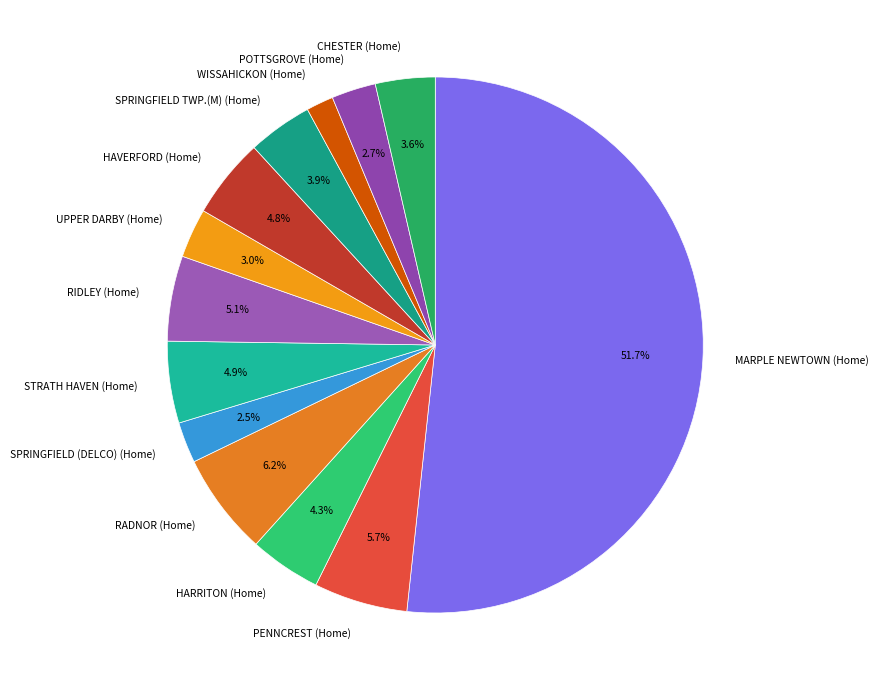

Count the number of slices in the pie.

13